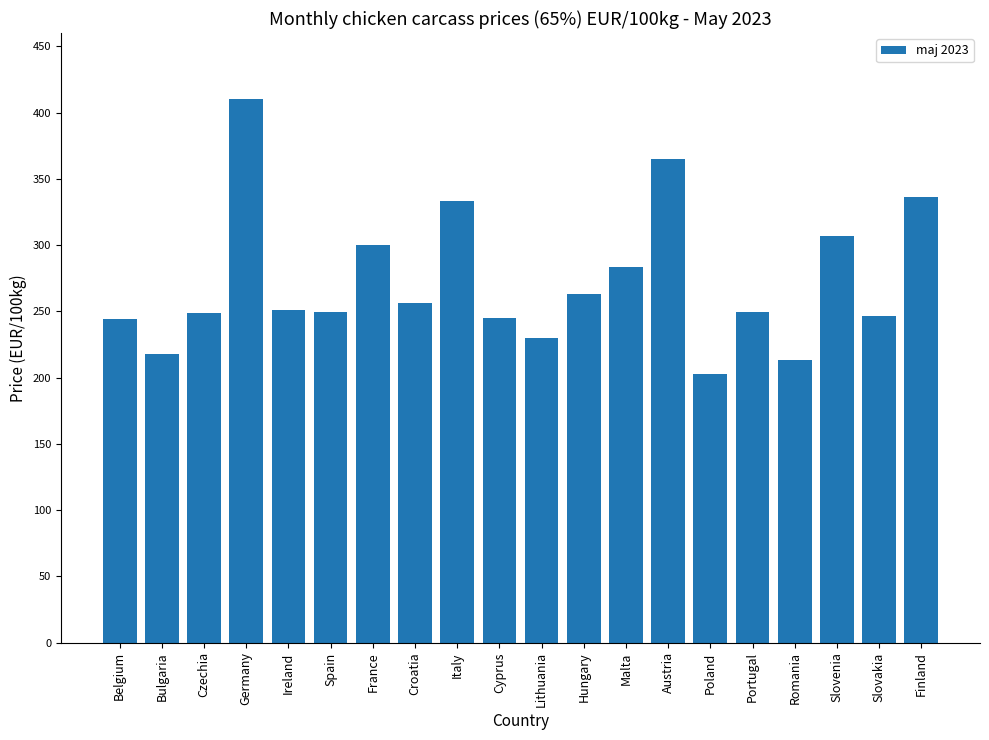

At which category does the chart reach its peak across all series?

Germany